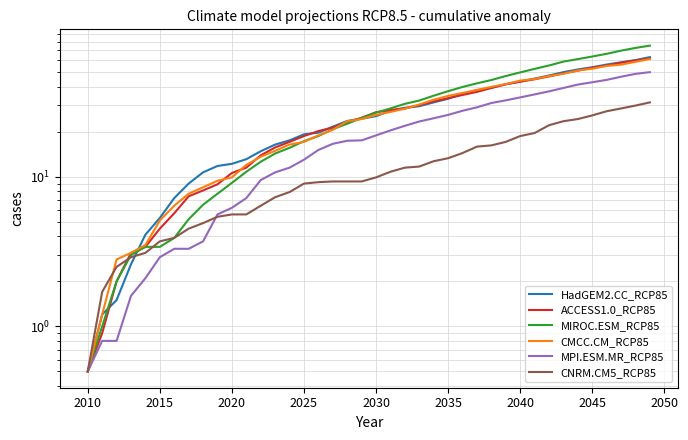

What is the minimum value for HadGEM2.CC_RCP85?

0.5